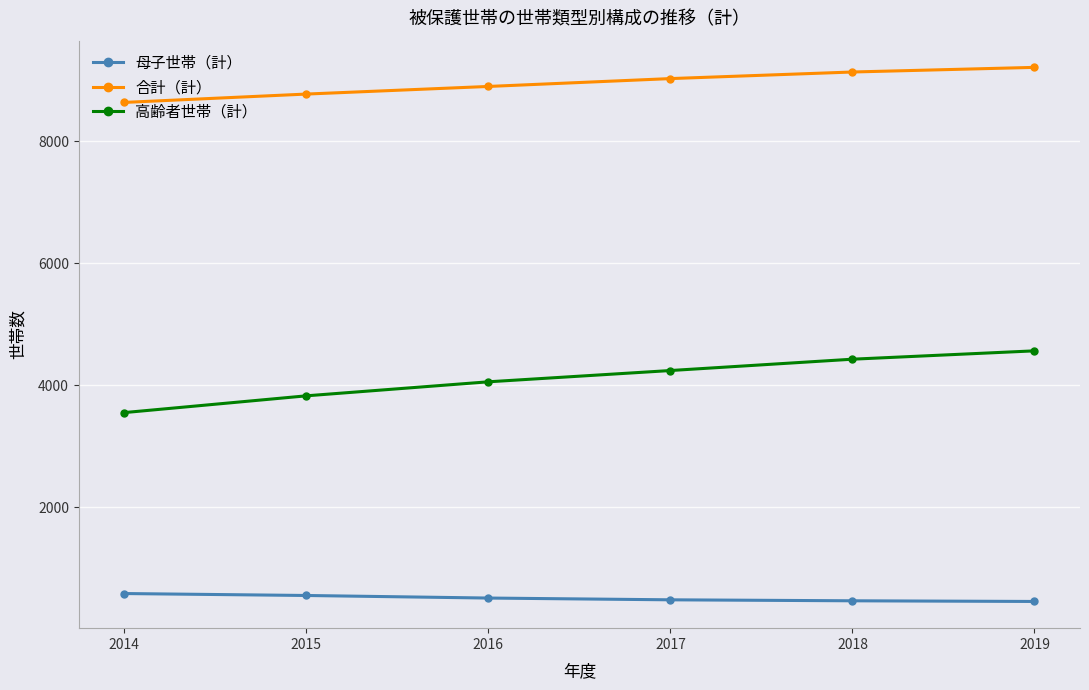

True or false: 合計（計） has a value of 9216 at 2019.

True